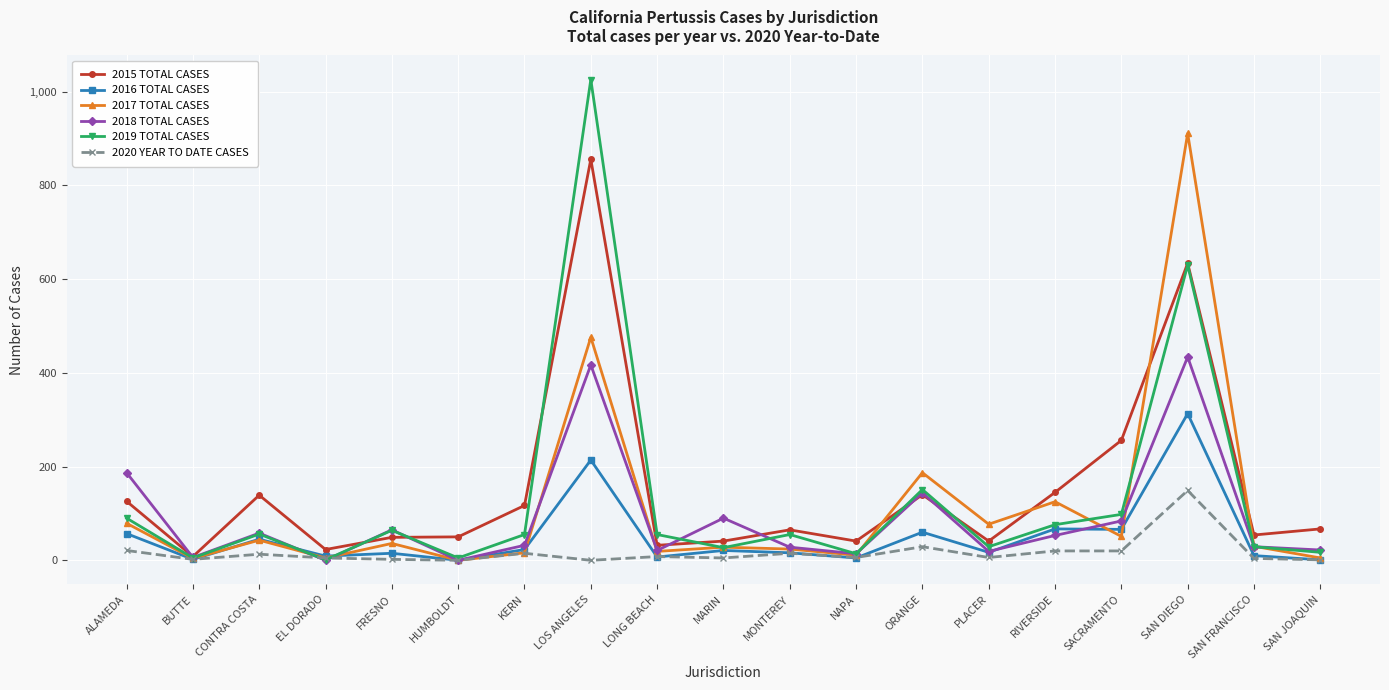

Where is the first local maximum for 2017 TOTAL CASES?

CONTRA COSTA